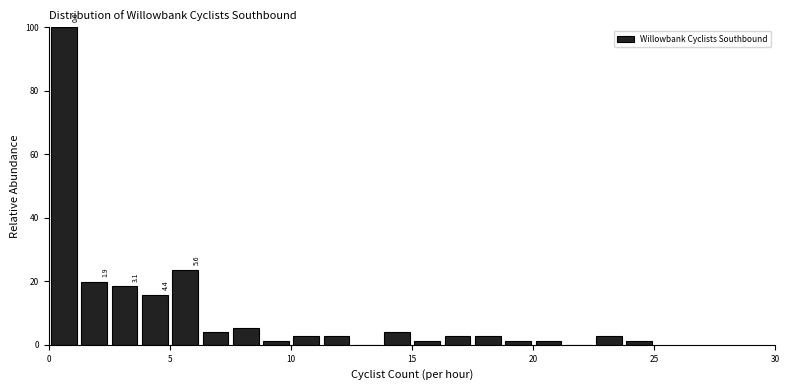

Around what value on the x-axis is the tallest bar? Give the approximate position of its centre, as read against the axis.

0.5